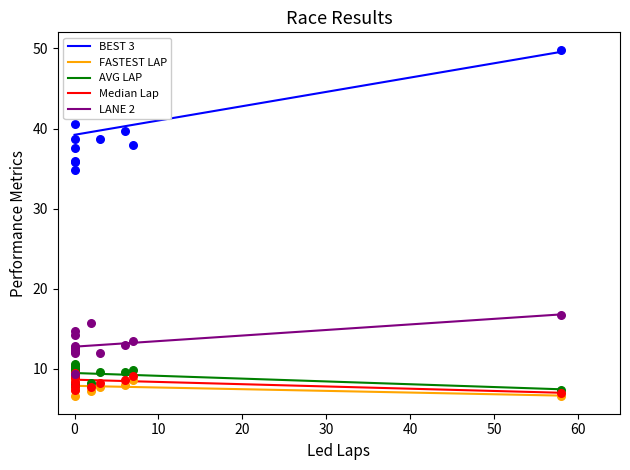

What are all the series names shown in the legend?

BEST 3, FASTEST LAP, AVG LAP, Median Lap, LANE 2